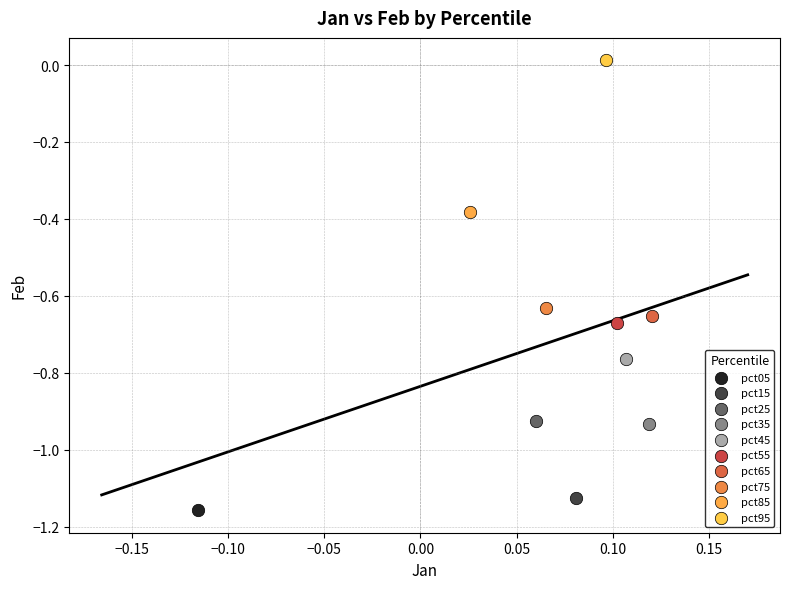

What are all the series names shown in the legend?

pct05, pct15, pct25, pct35, pct45, pct55, pct65, pct75, pct85, pct95